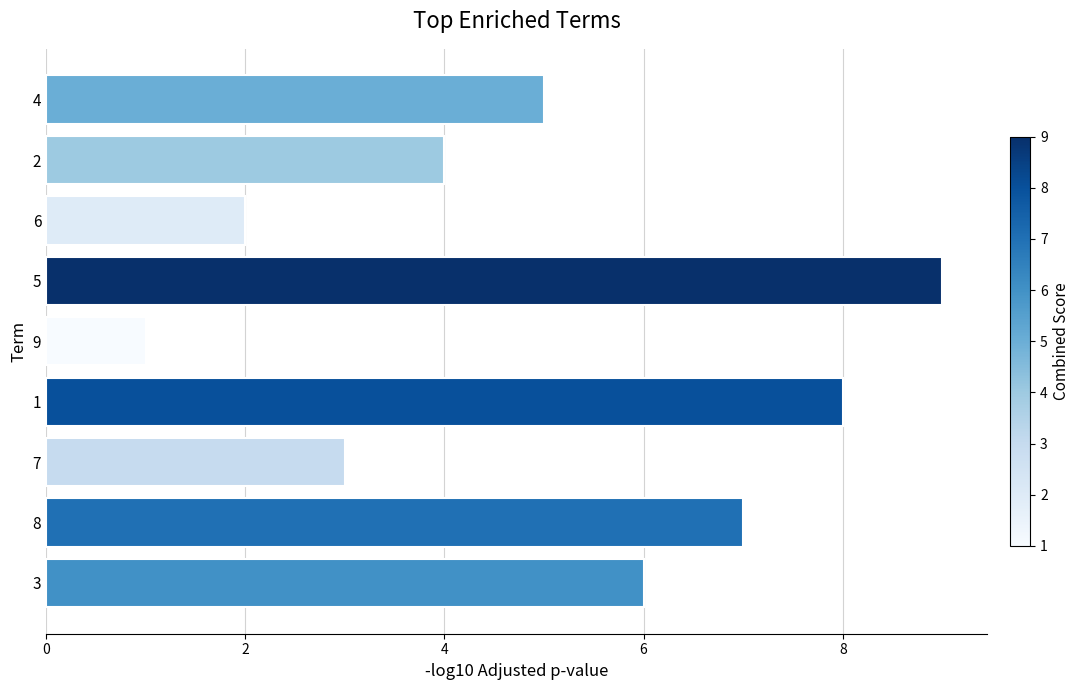

Reading top to bottom, list all the values displayed in this chart.

4=5	2=4	6=2	5=9	9=1	1=8	7=3	8=7	3=6